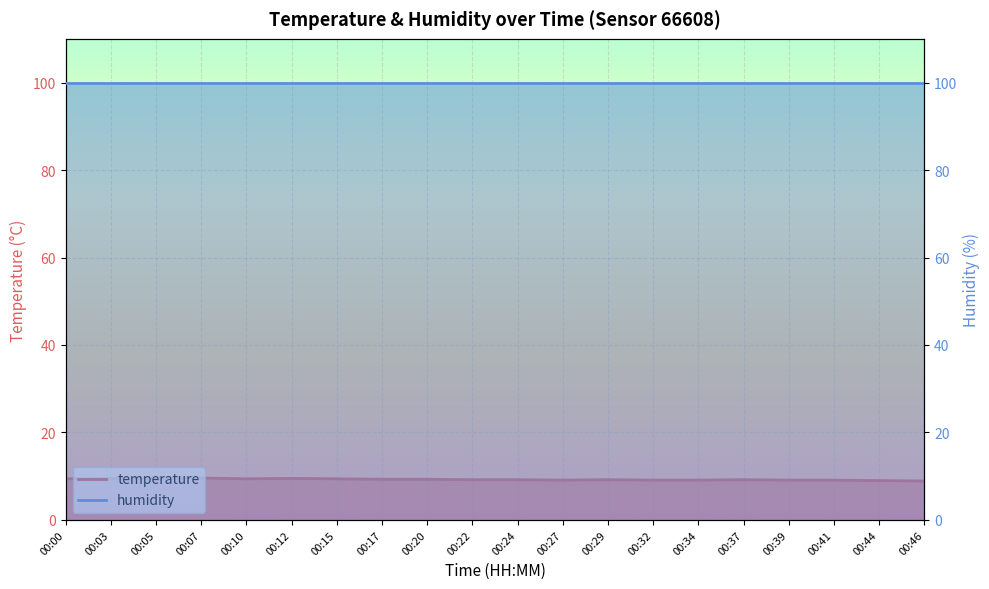

Between 00:37 and 00:12, which is larger?

00:12